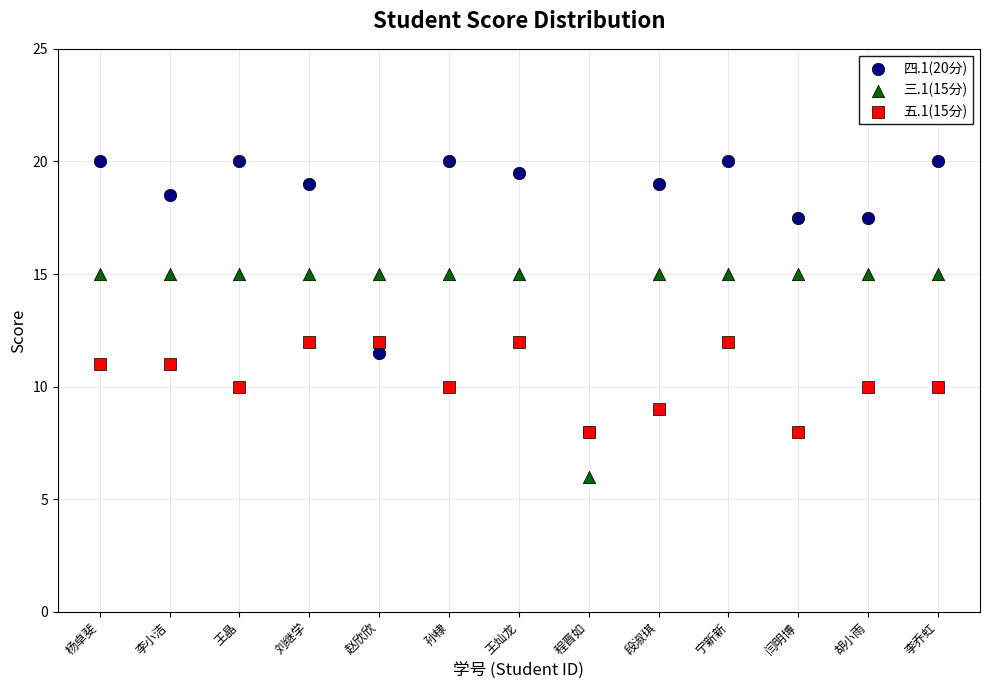

Which series has the widest spread of Y values?

四.1(20分)